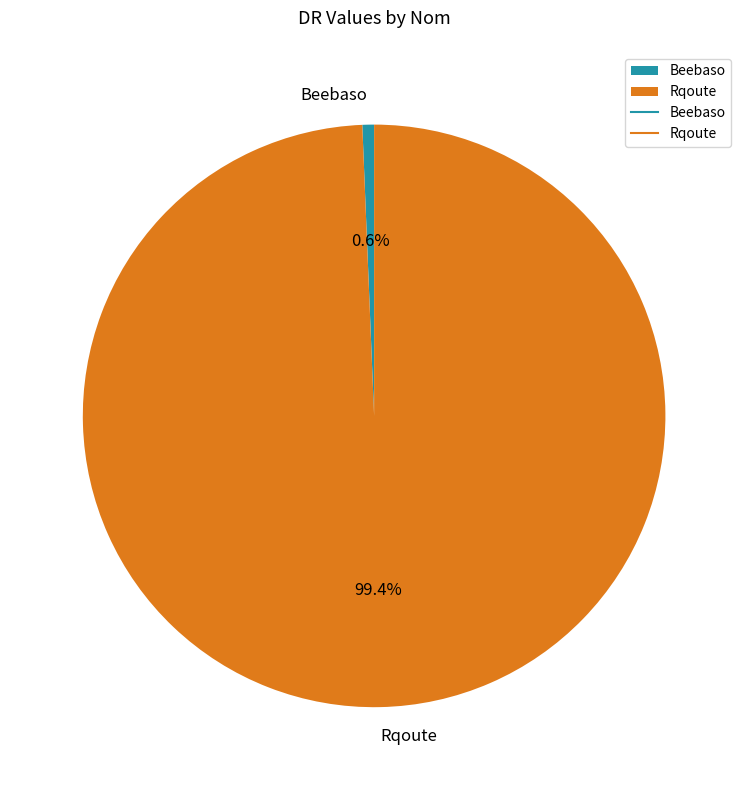

The Rqoute slice represents 89% of the pie. True or false?

False